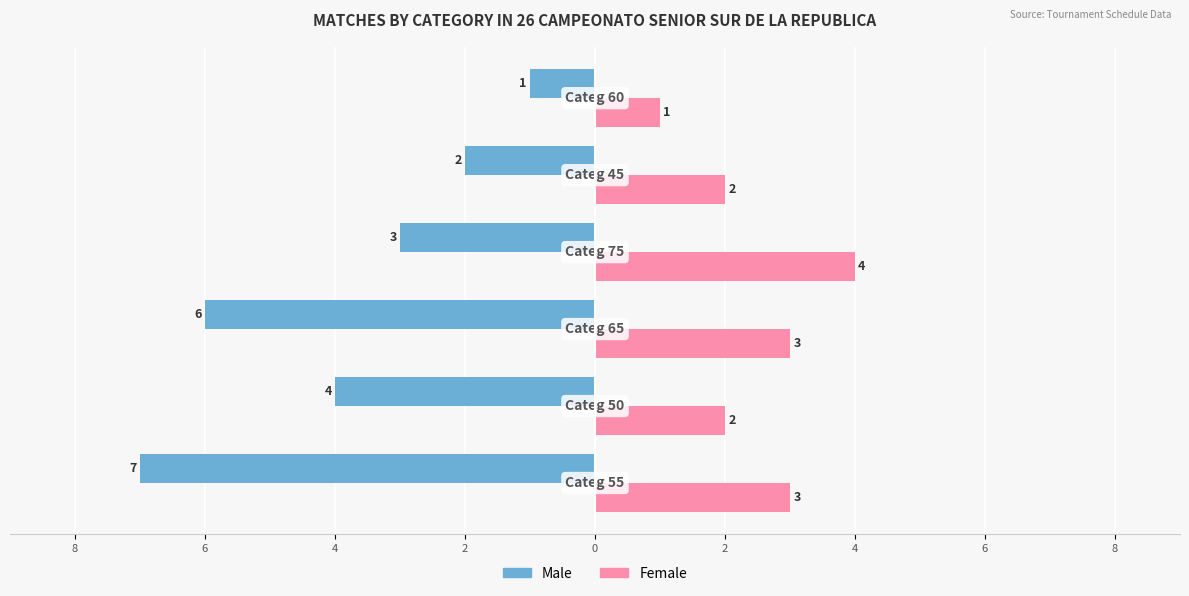

What are all the series names shown in the legend?

Male, Female